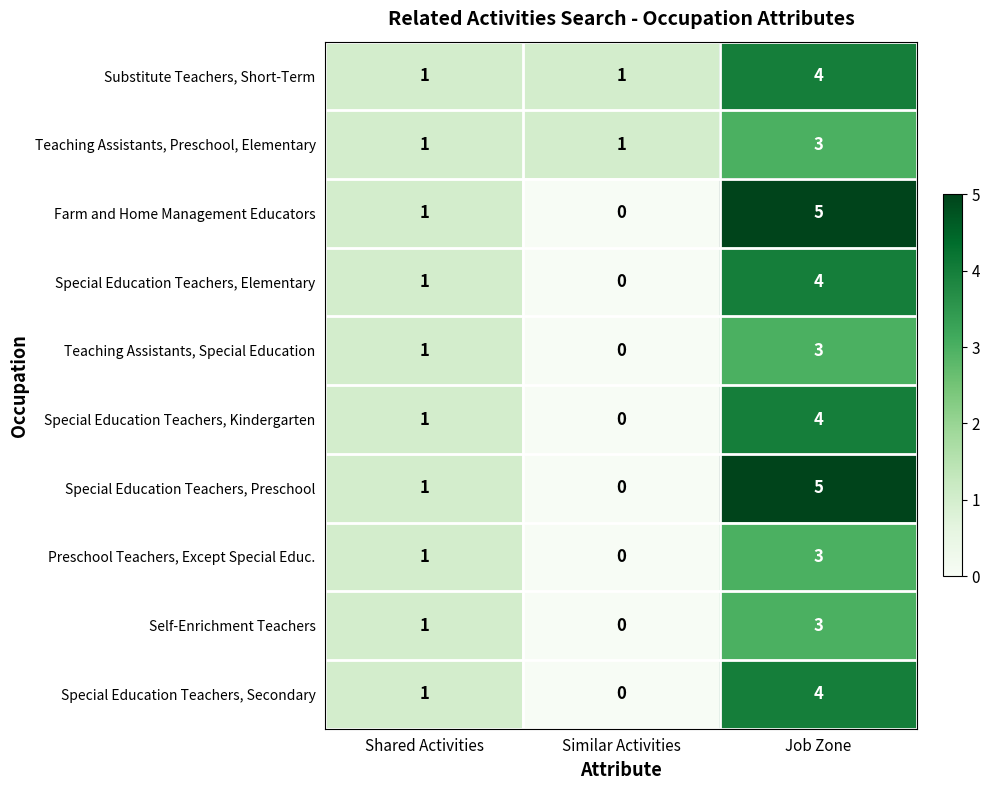

How many Farm and Home Management Educators values are between 0 and 5?

3